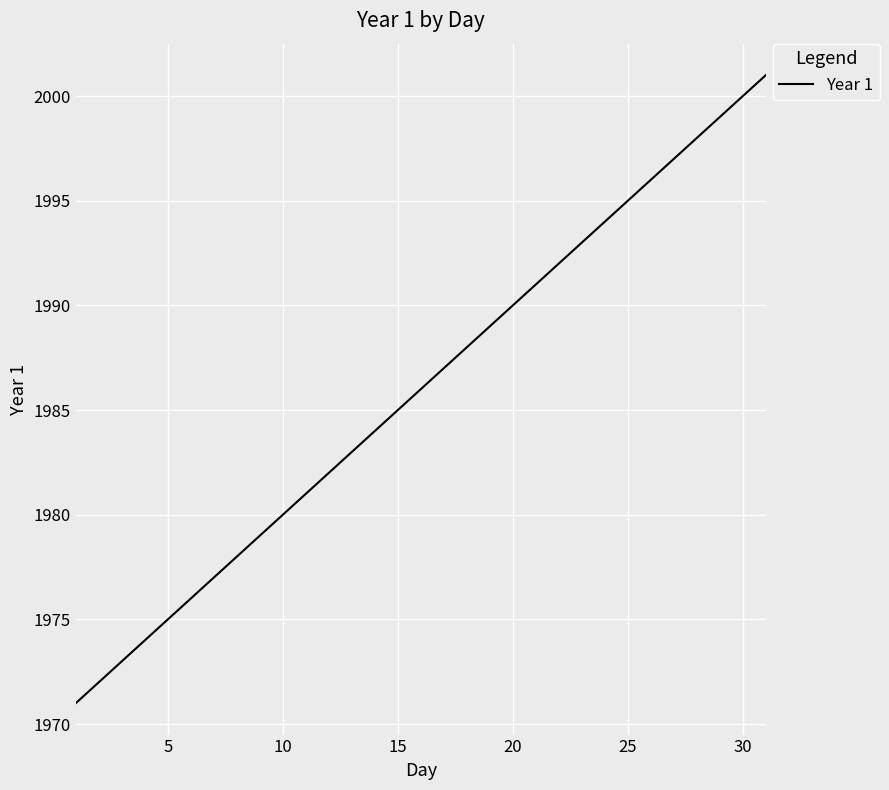

What is the greatest value displayed?

2001